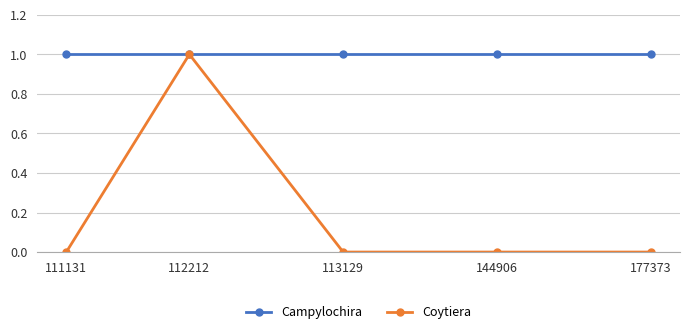

Which series has the largest range (max minus min)?

Coytiera